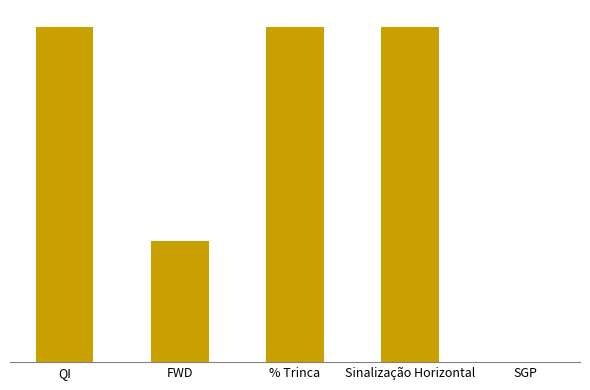

What is the label of the 1st bar from the right?

SGP